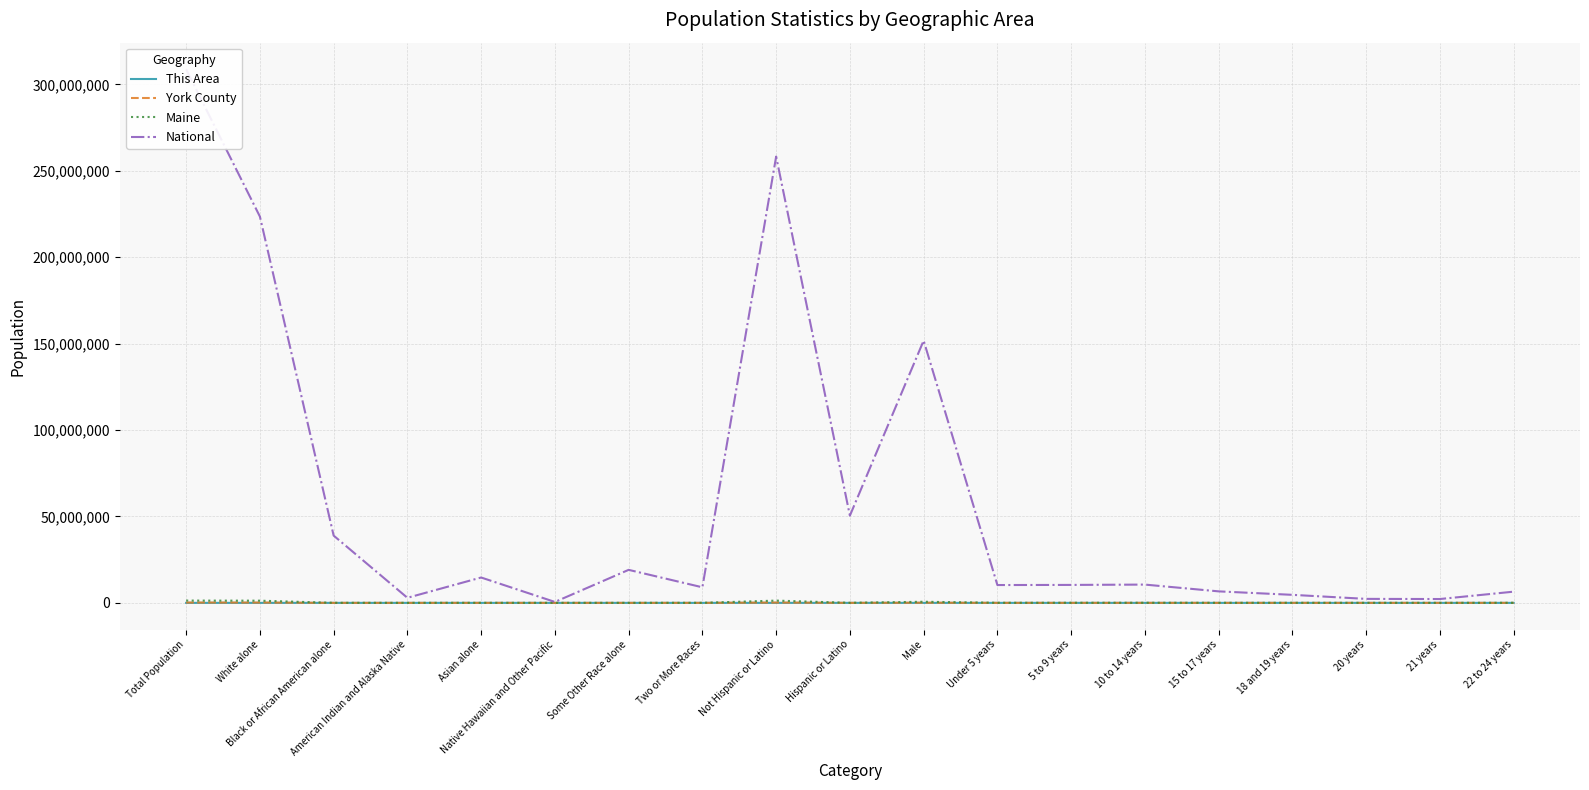

At which category is the sum across all series the highest?

Total Population